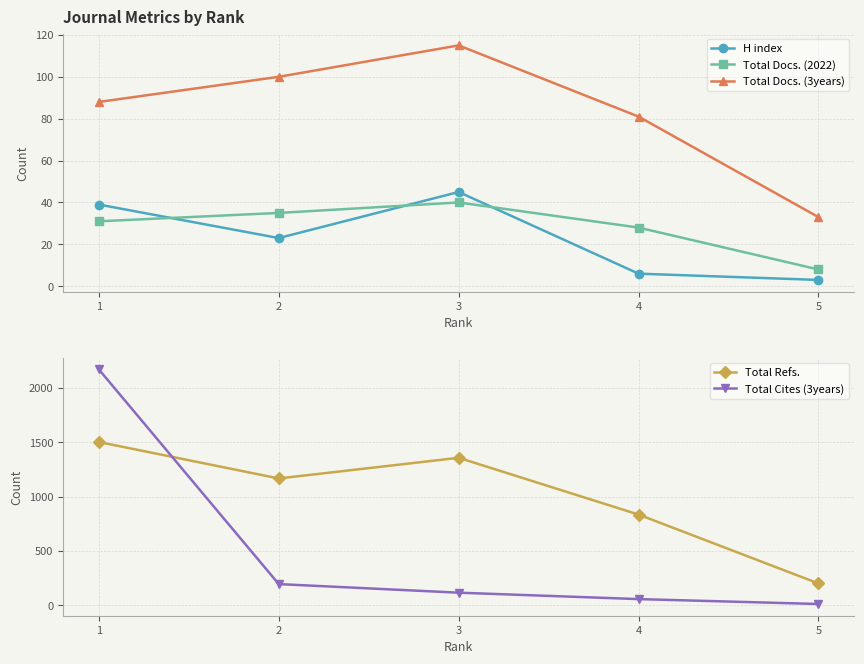

At which category does H index reach its first local peak?

3